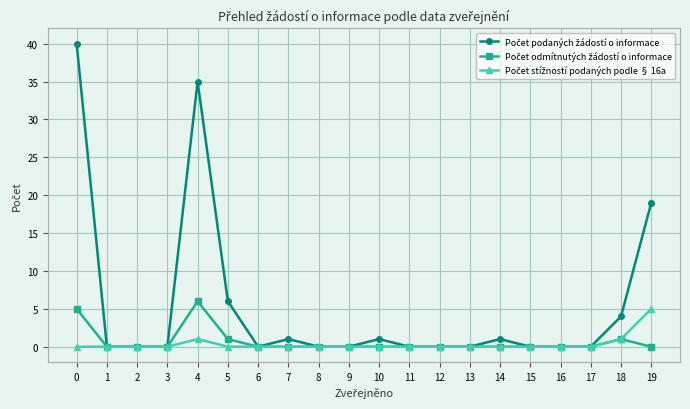

How many distinct data groups are displayed?

3